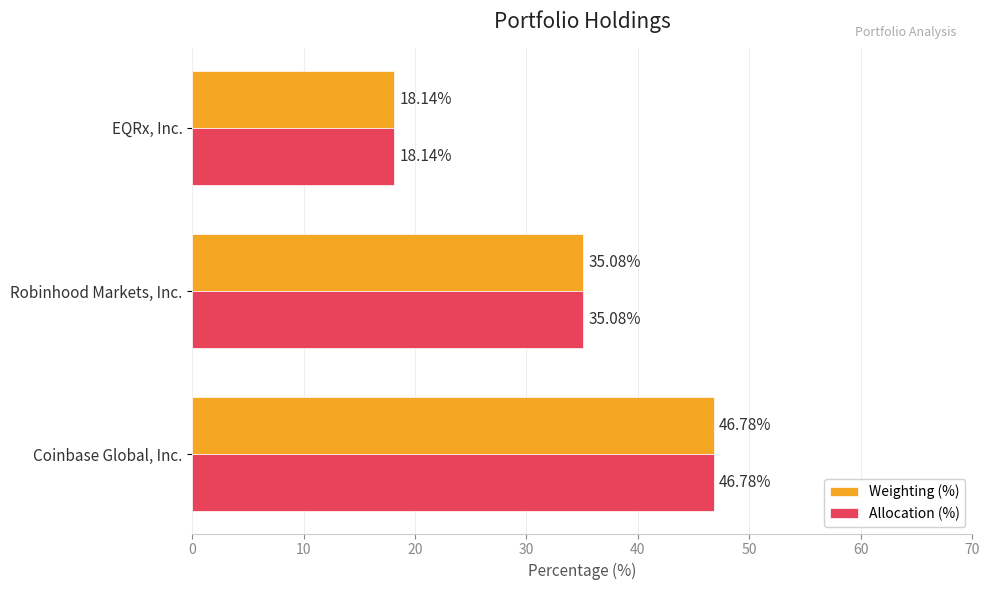

At which category is the sum across all series the highest?

Coinbase Global, Inc.